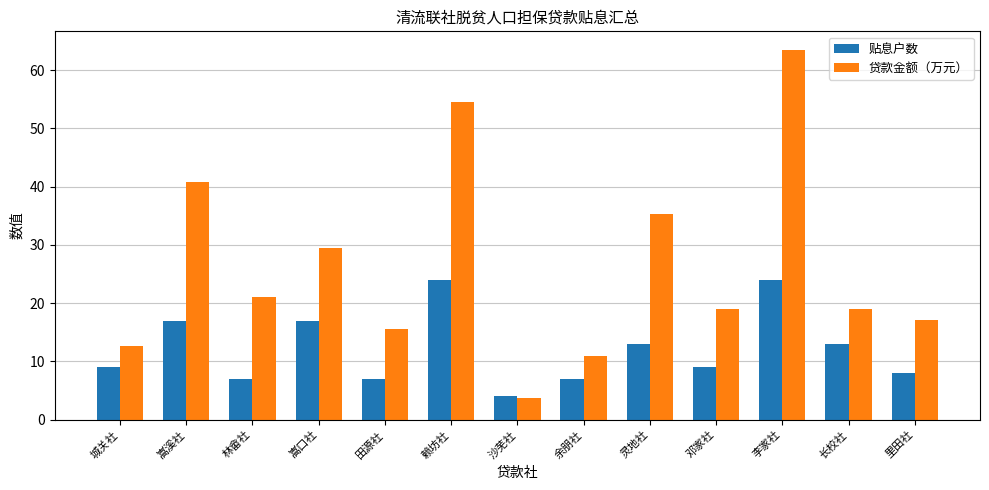

At 李家社, list the series in order from largest to smallest.

贷款金额（万元）, 贴息户数